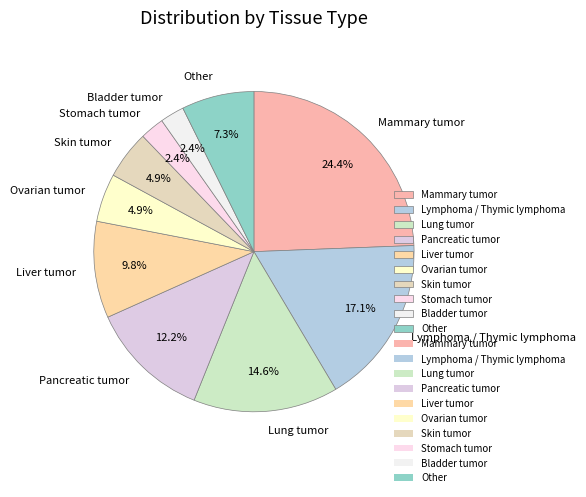

Combined, what portion of the pie is Bladder tumor and Pancreatic tumor?

14.6%